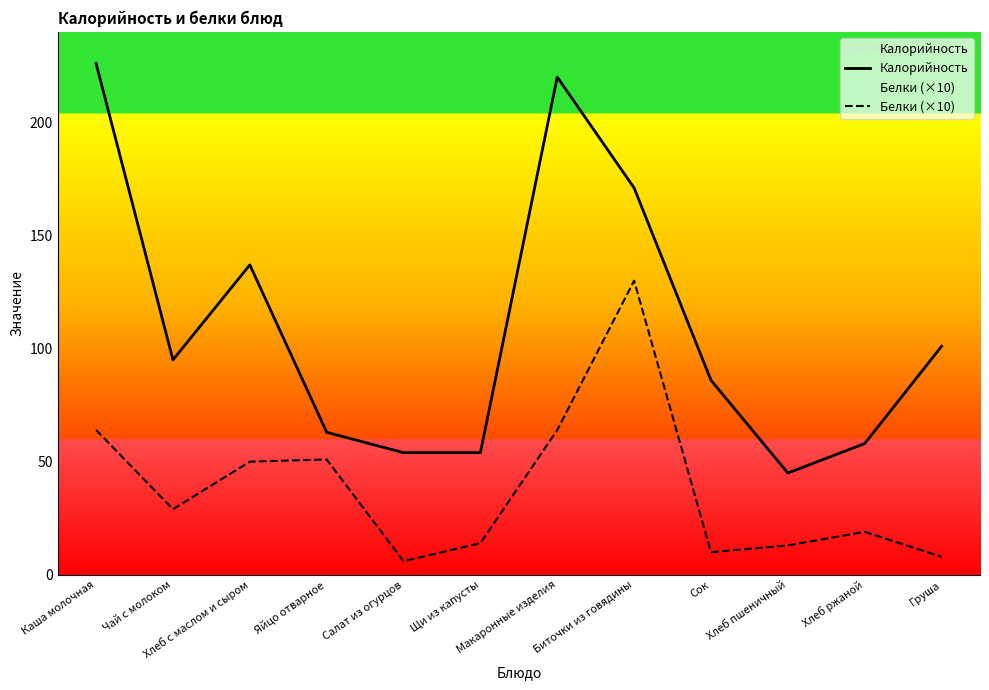

At which label does Калорийность first exceed 95?

Каша молочная